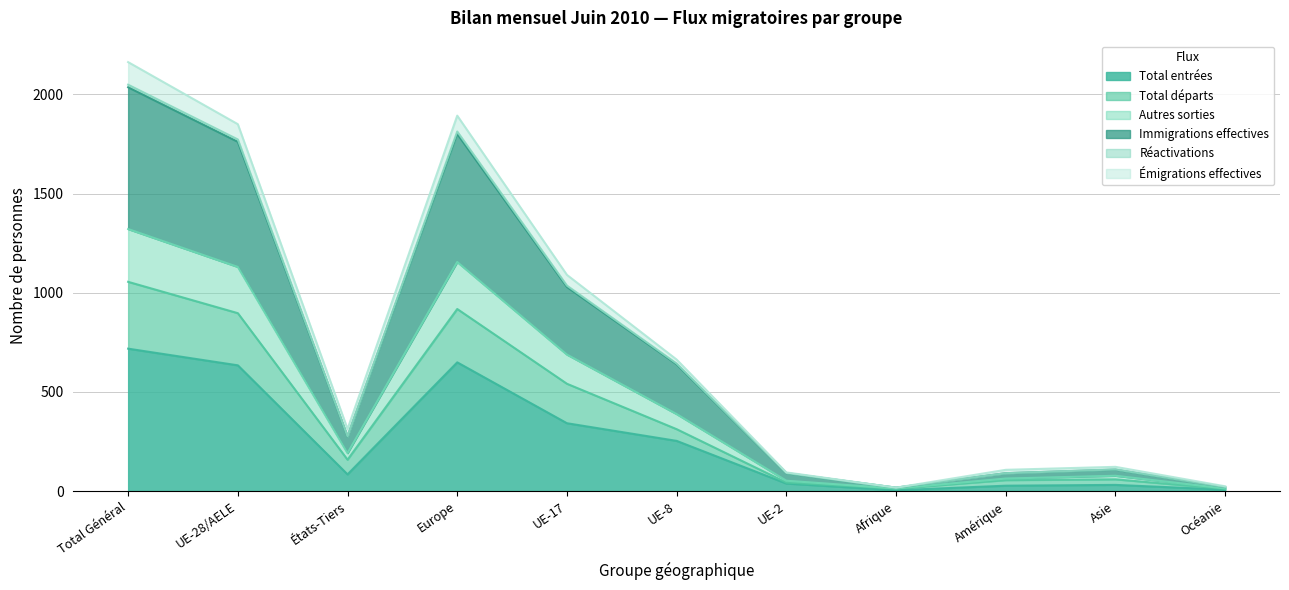

True or false: Réactivations and Autres sorties intersect in this chart.

False